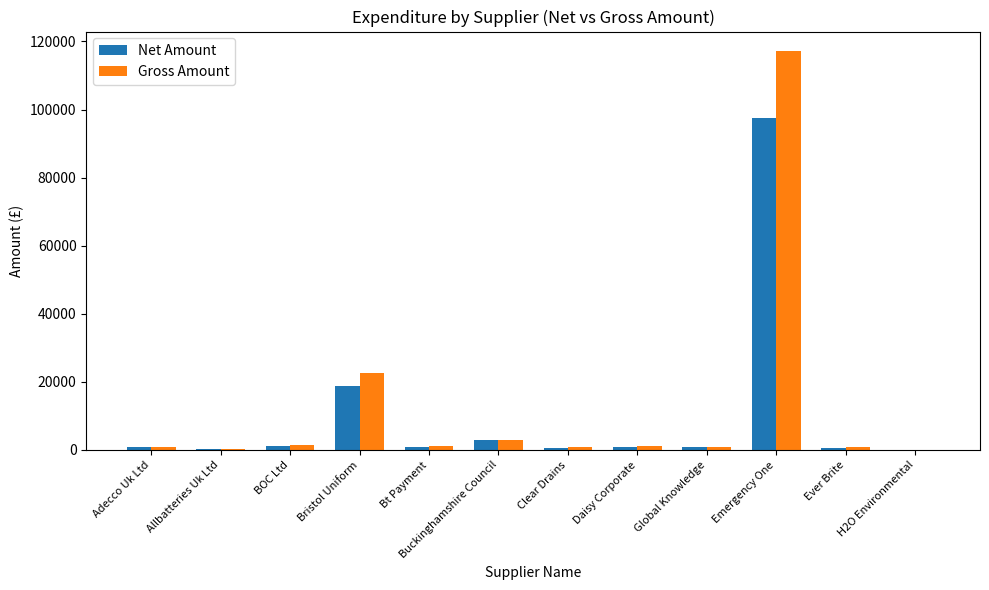

Between Emergency One and Ever Brite, which series saw the biggest shift?

Gross Amount